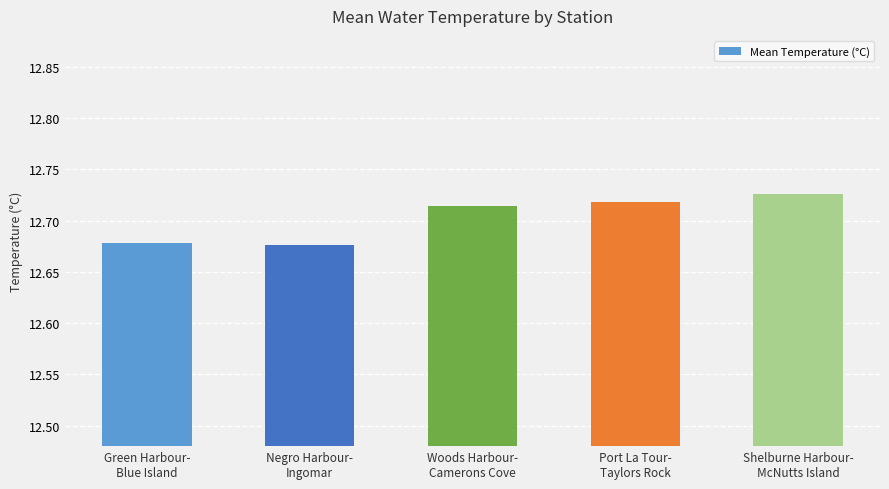

Count the values in the range 12 to 13.

5